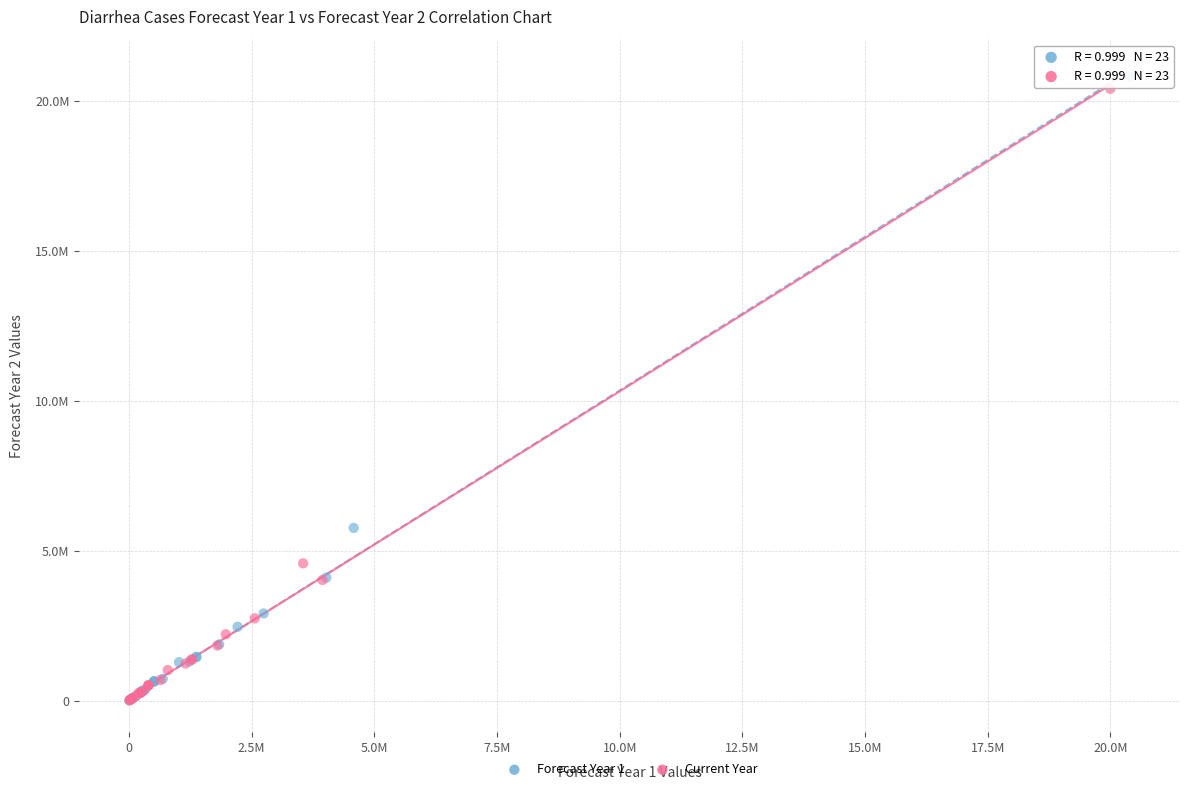

Which series has the widest spread of Y values?

Forecast Year 1